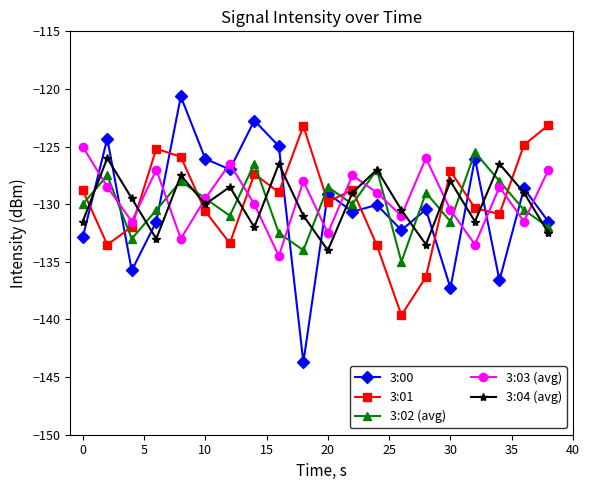

Is this an area chart (filled region under the line)?

No